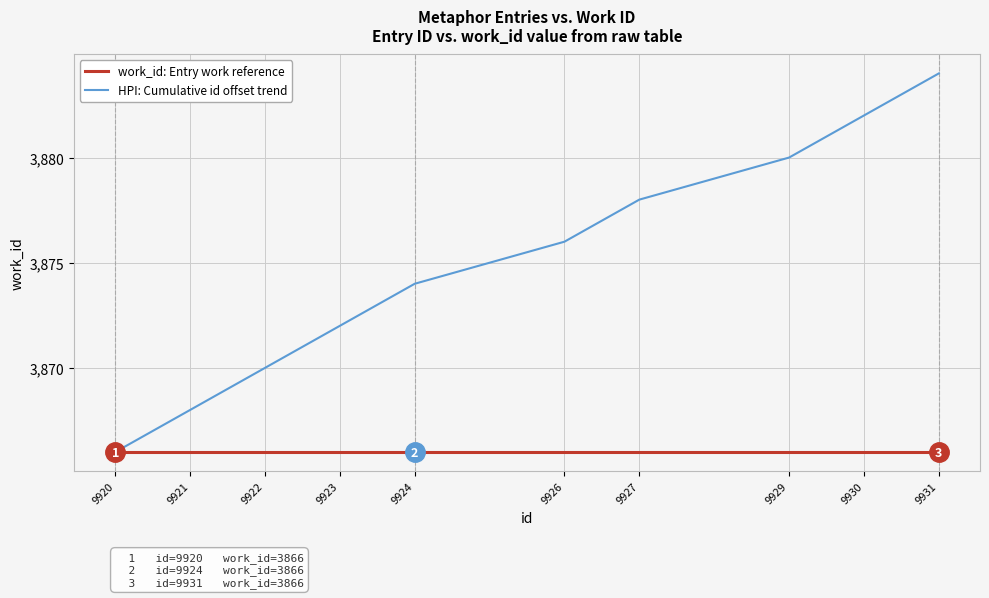

What is the difference between the highest and lowest values at 9929?

14